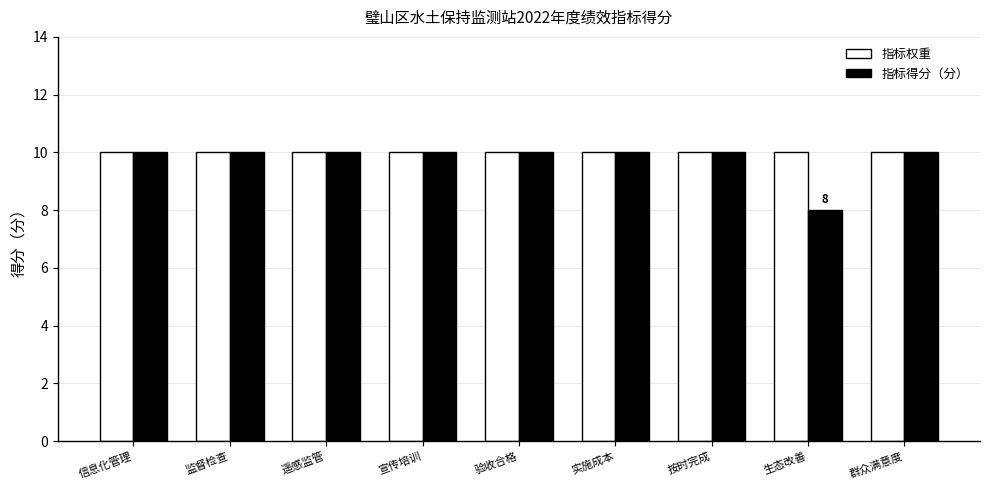

What value does the 指标权重 series have at 按时完成?

10